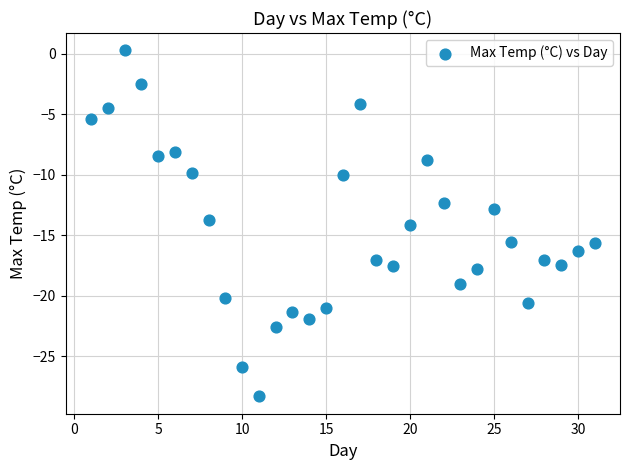

What is the range of X values (max minus min)?

30.0